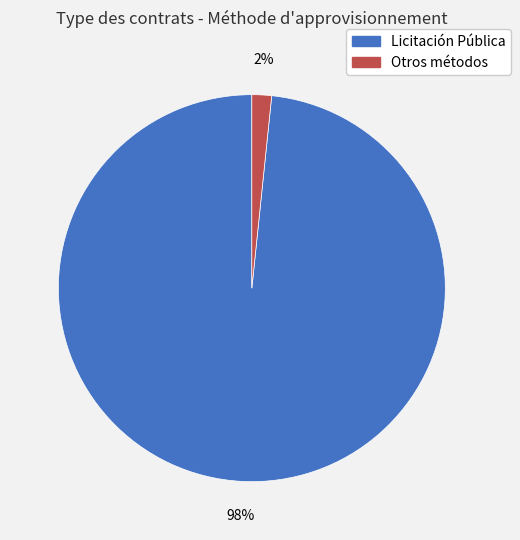

To the nearest percent, what is the average slice percentage?

50%